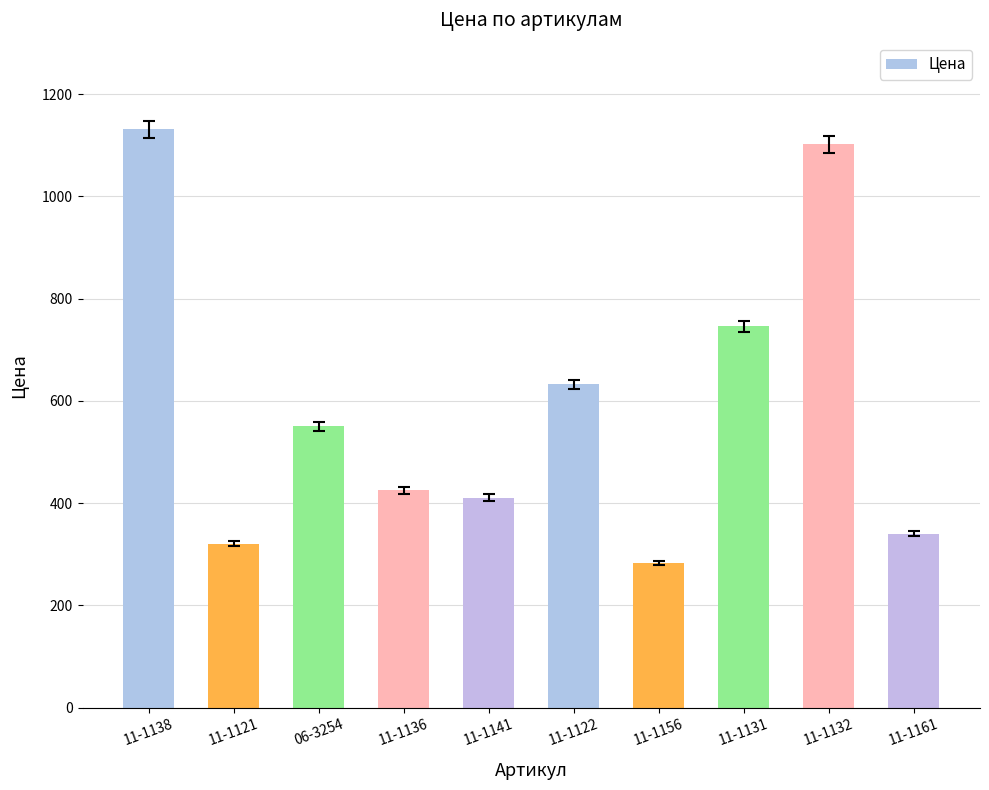

Between 11-1156 and 11-1121, which is larger?

11-1121